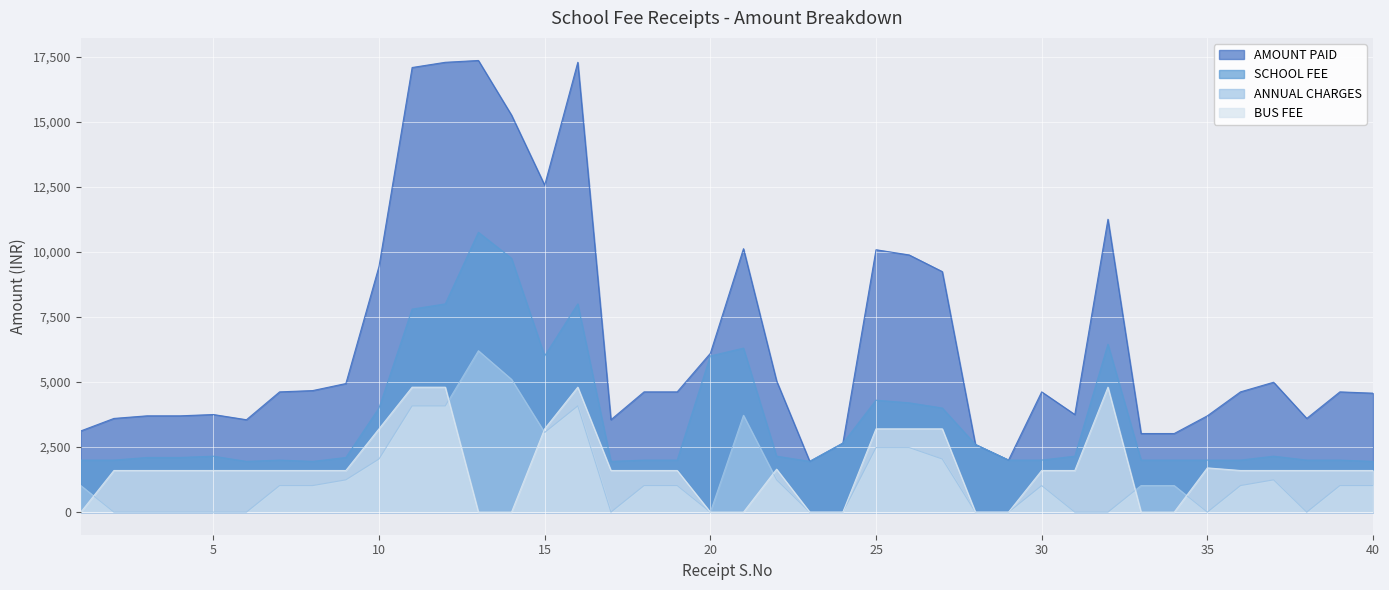

Is it true that ANNUAL CHARGES equals 4080 at 16?

True